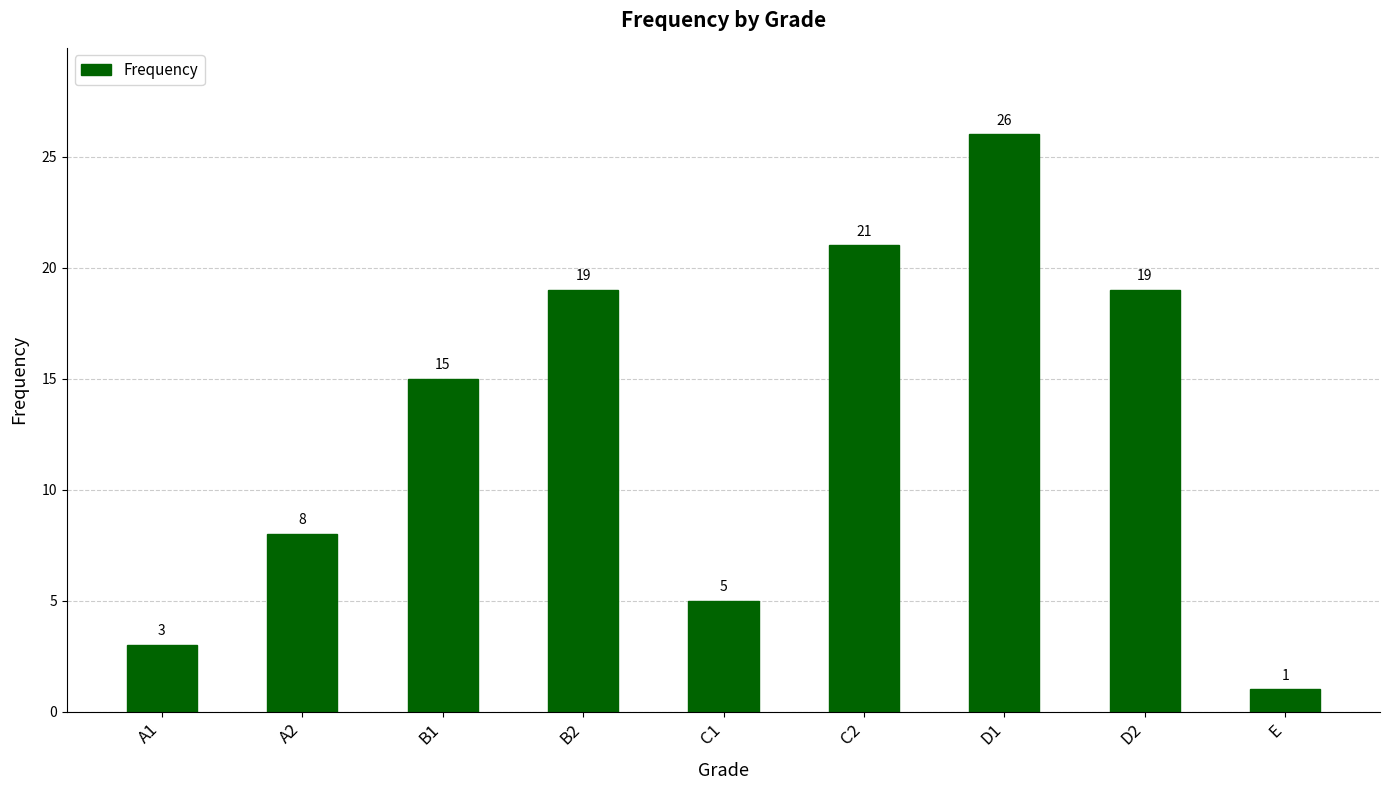

Reading right to left, list all the values displayed in this chart.

E=1	D2=19	D1=26	C2=21	C1=5	B2=19	B1=15	A2=8	A1=3